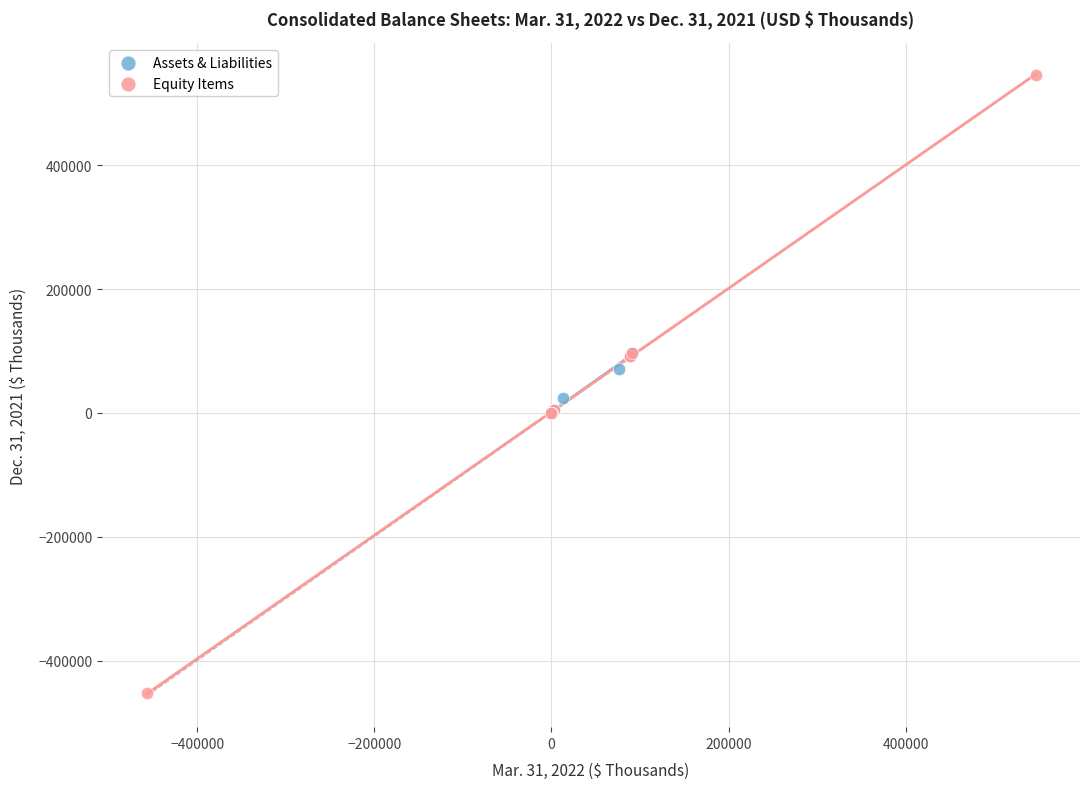

Which series has the widest spread of Y values?

Equity Items